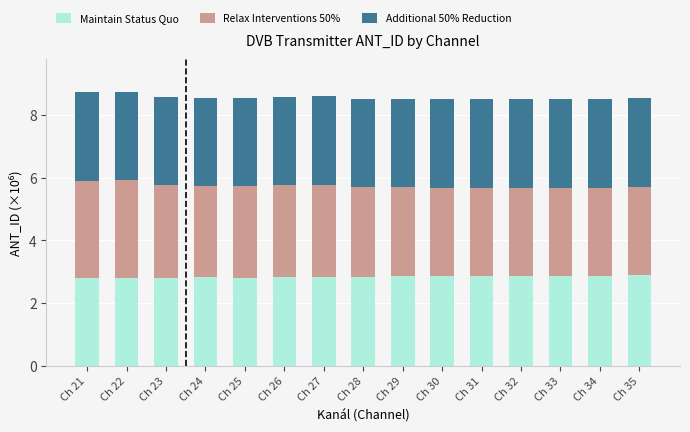

What is the value of the Maintain Status Quo bar at the 3rd from the left?

2.8